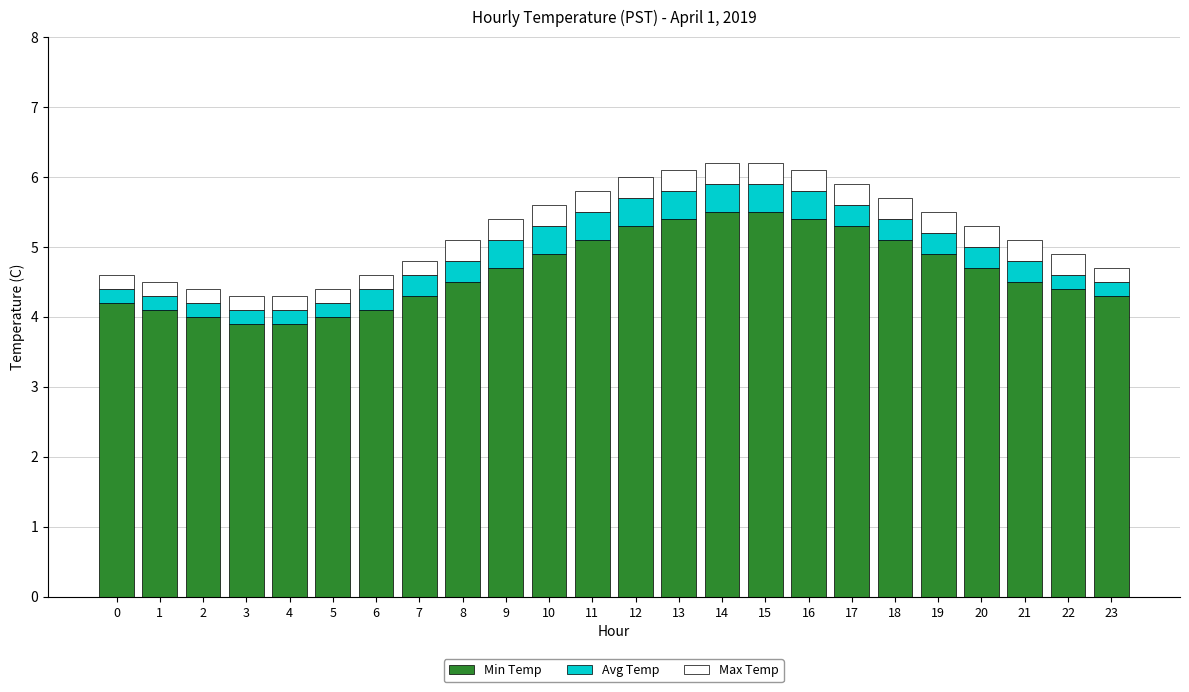

What are all the series names shown in the legend?

Min Temp, Avg Temp, Max Temp